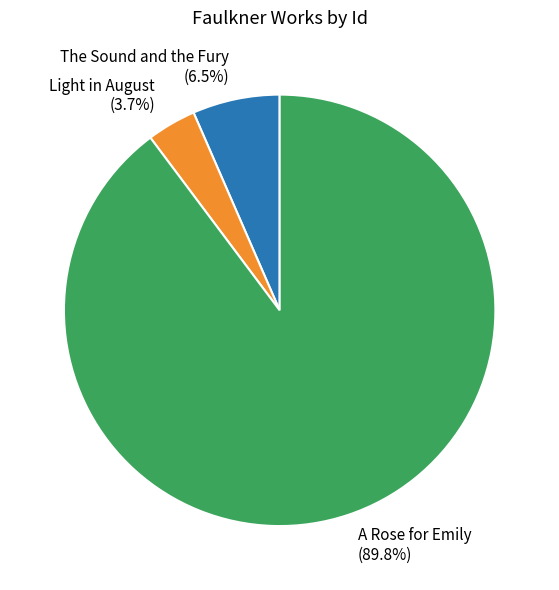

To the nearest percent, what is the difference between the largest and smallest slice percentages?

86%